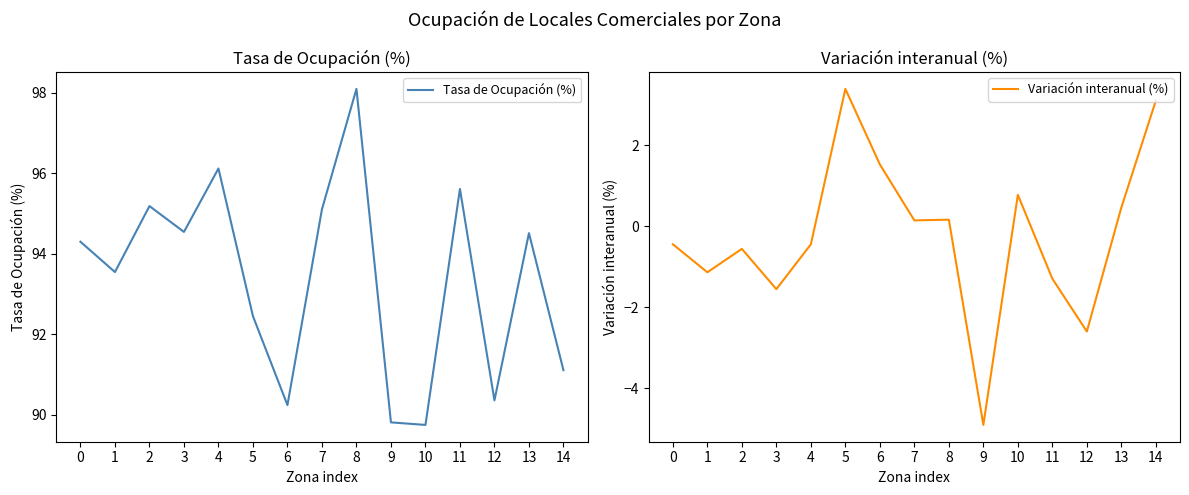

What value does the Variación interanual (%) series have at 11?

-1.3